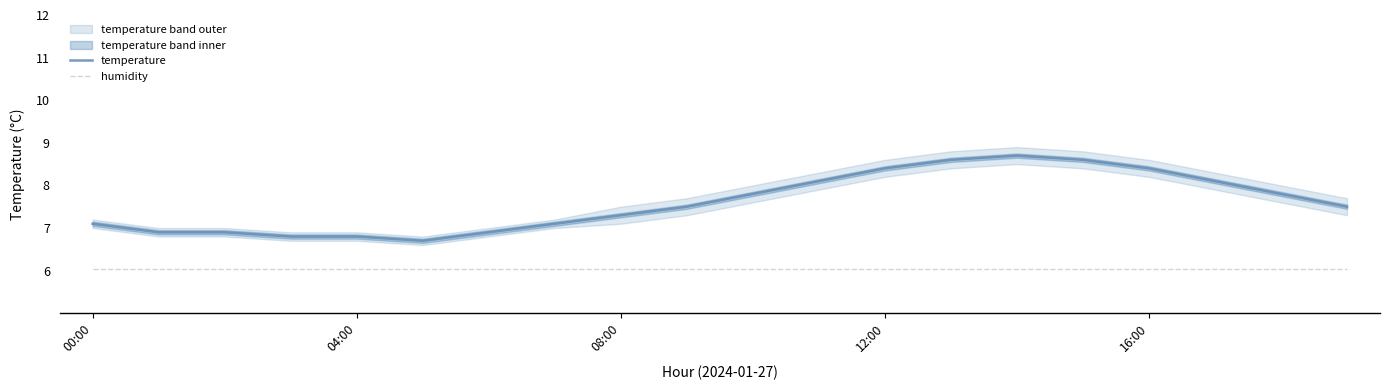

Does the chart display data point markers on the line(s)?

No